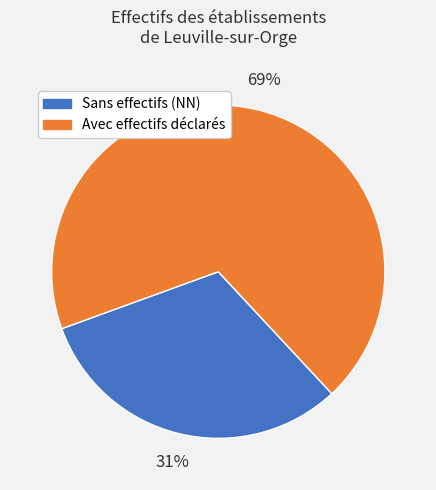

Is there any slice that represents more than half of the pie?

Yes